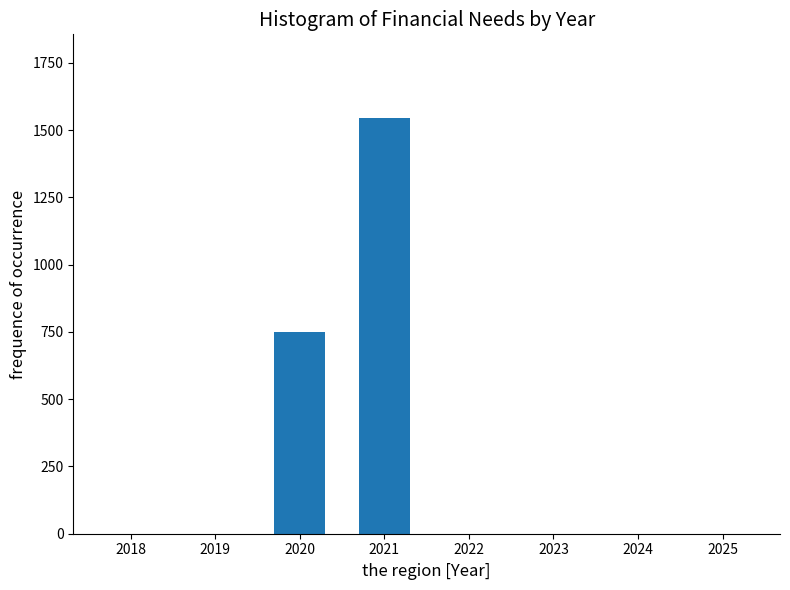

Reading right to left, transcribe all the data shown in this chart.

2025=0.0	2024=0.0	2023=0.0	2022=0.0	2021=1546.2	2020=748.8	2019=0.0	2018=0.0